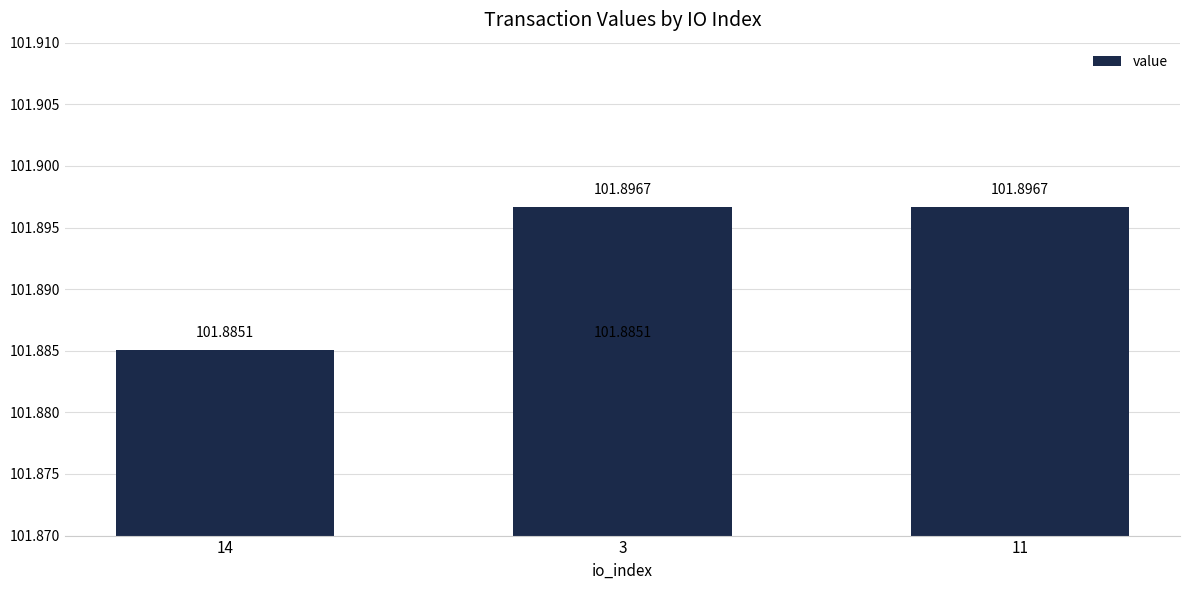

At which category does the chart reach its minimum across all series?

14